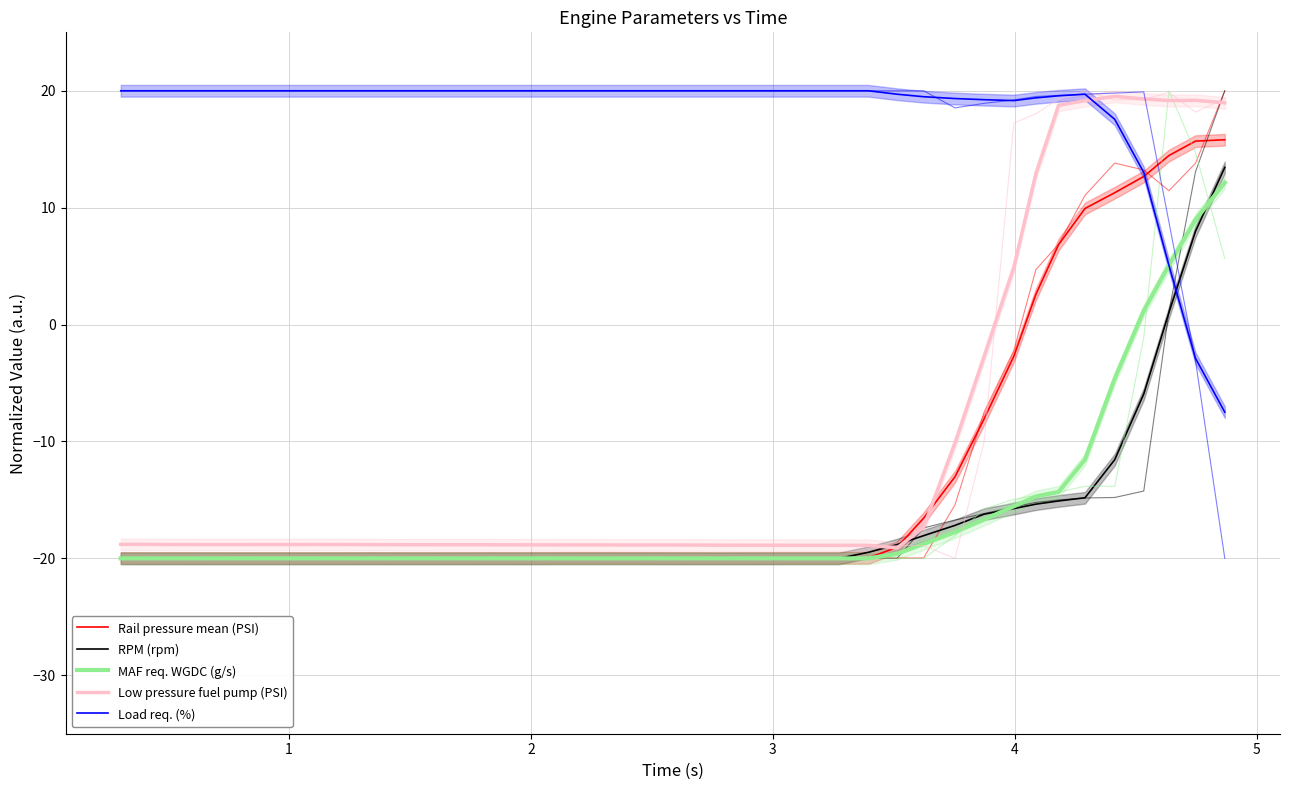

Which series has the widest spread of values?

Low pressure fuel pump (PSI)